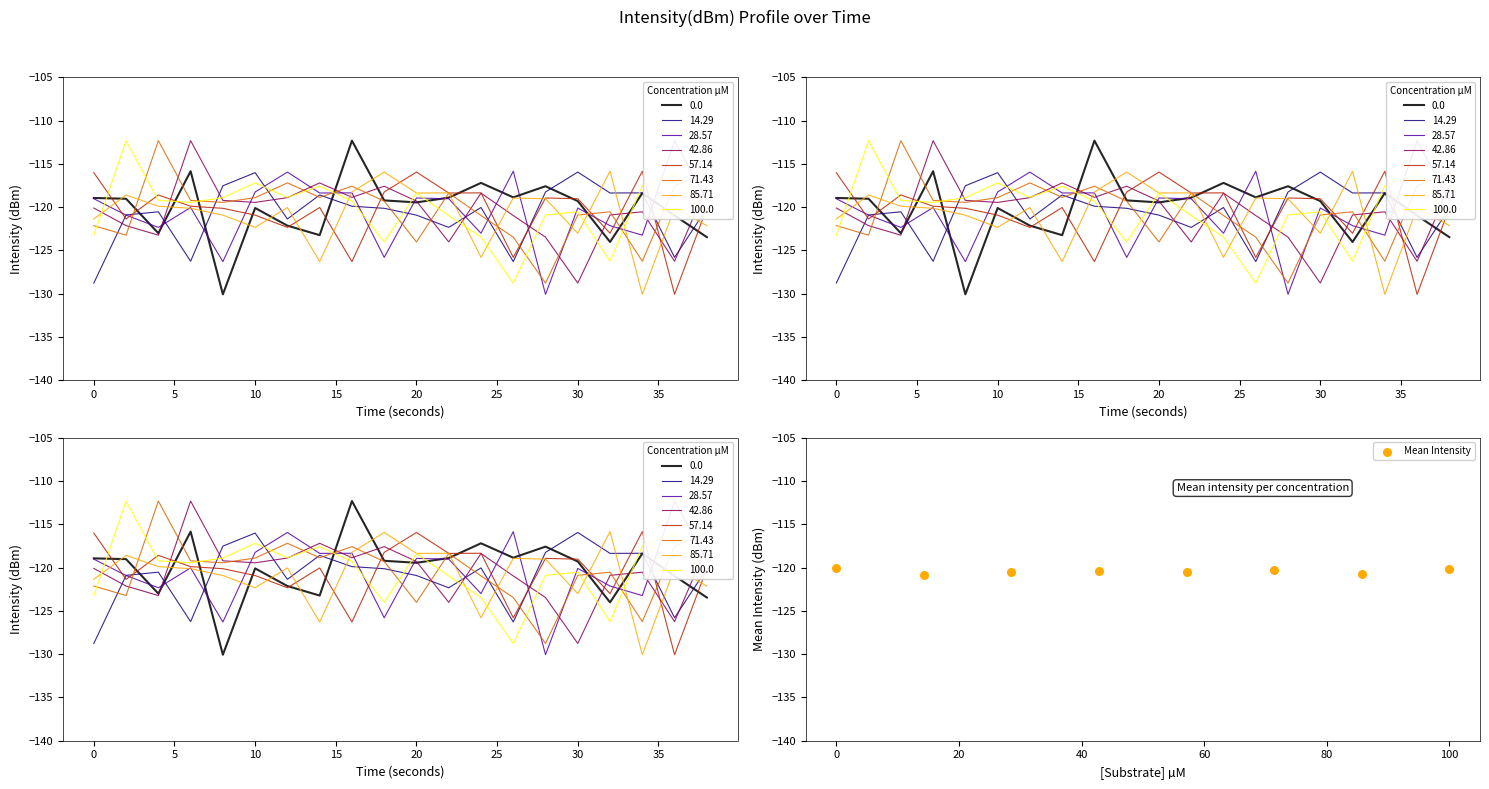

What is the change in value from 10 to 30?

+0.2